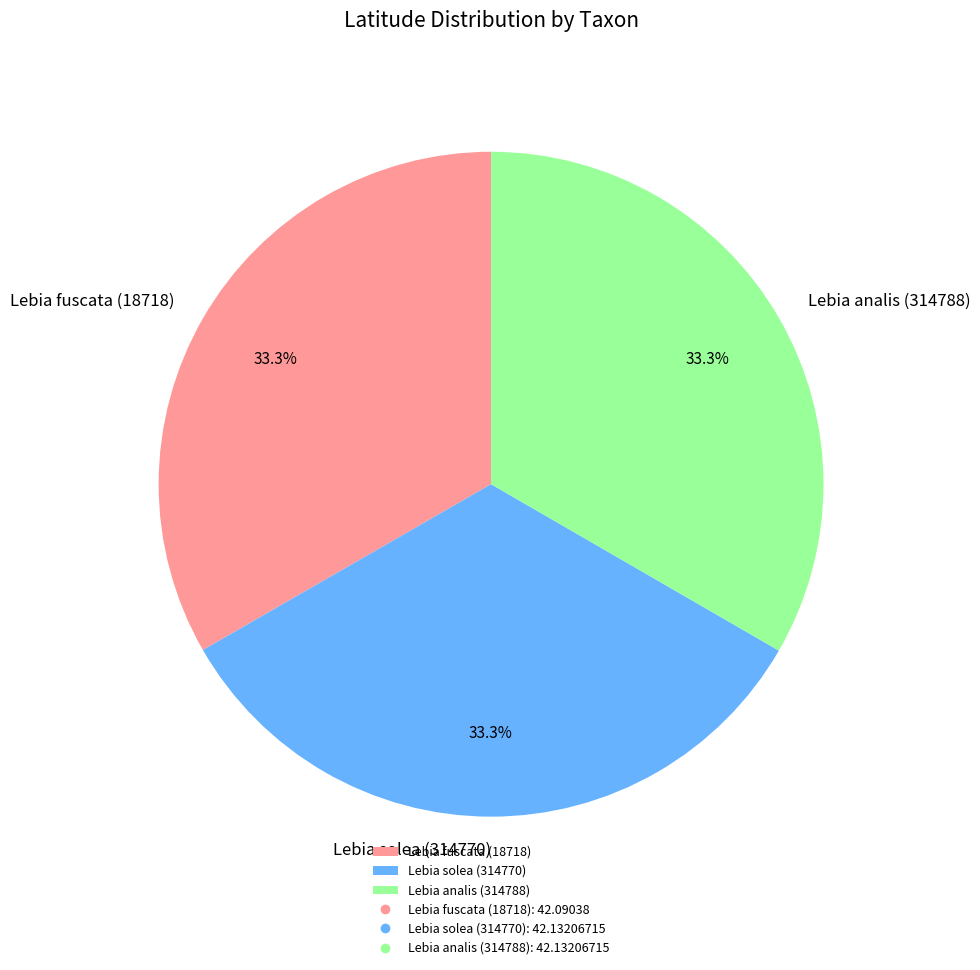

Is the sum of Lebia analis (314788) and Lebia solea (314770) greater than half?

Yes